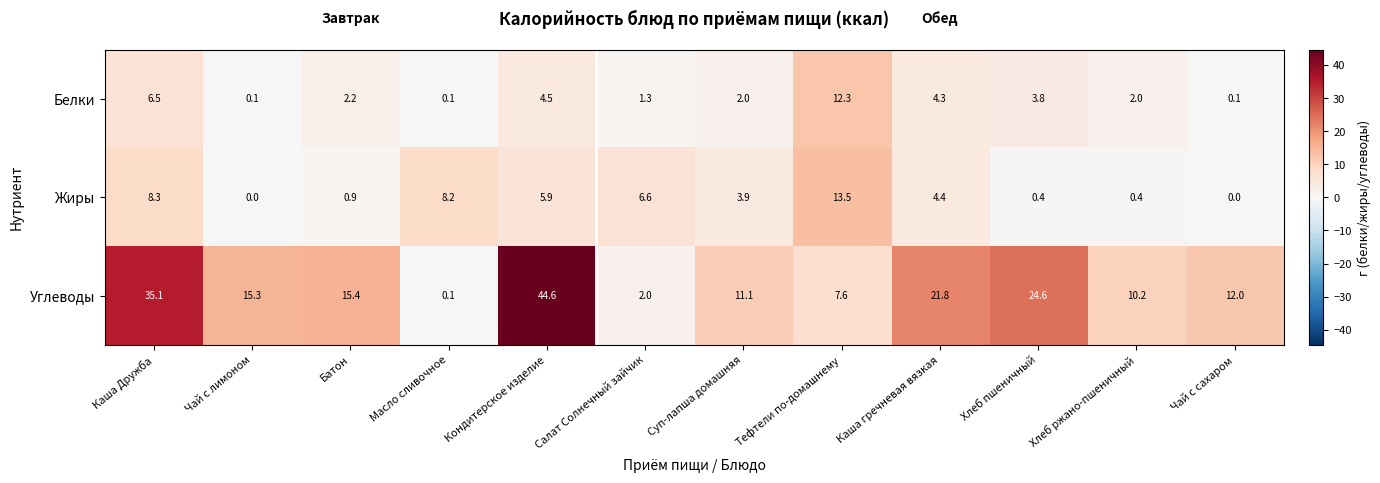

The value of Жиры at Чай с лимоном is 0.0. True or false?

True